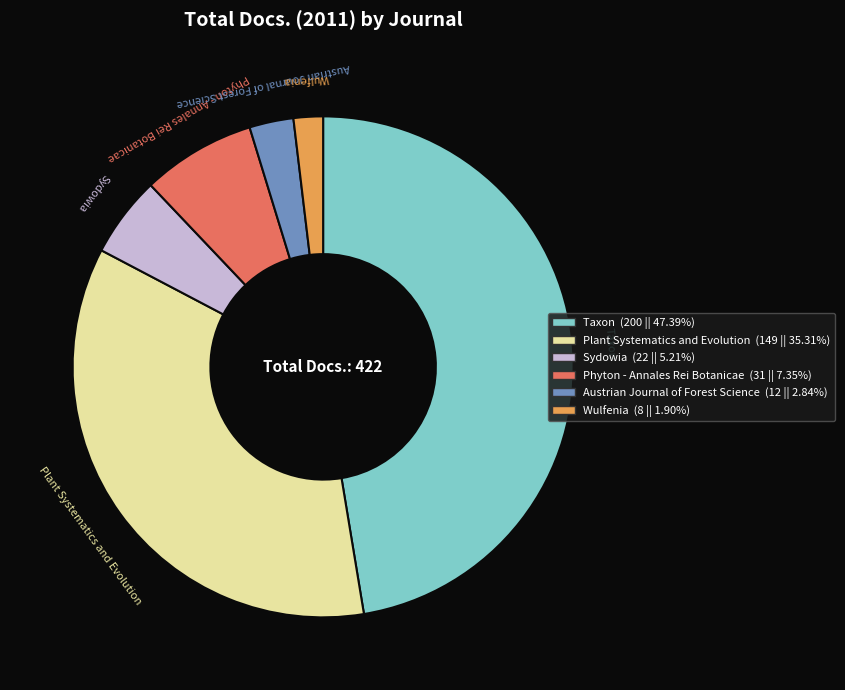

Rank the categories by value from lowest to highest.

Wulfenia, Austrian Journal of Forest Science, Sydowia, Phyton - Annales Rei Botanicae, Plant Systematics and Evolution, Taxon